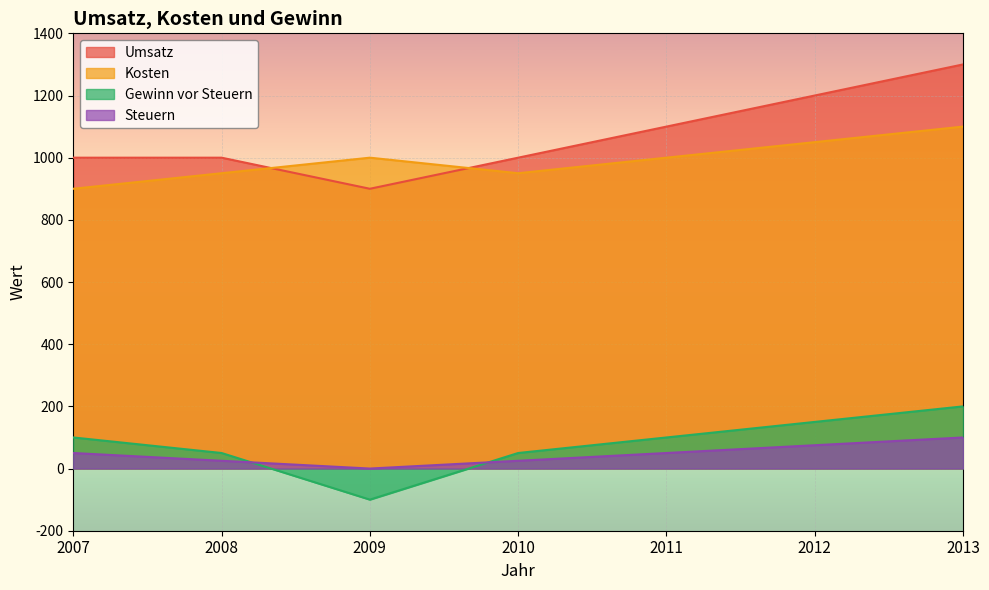

Read the Steuern value at 2013.

100